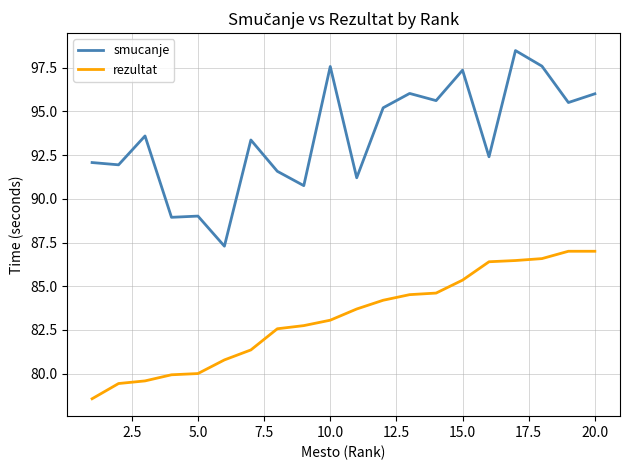

What is the lowest value of the rezultat series?

78.6